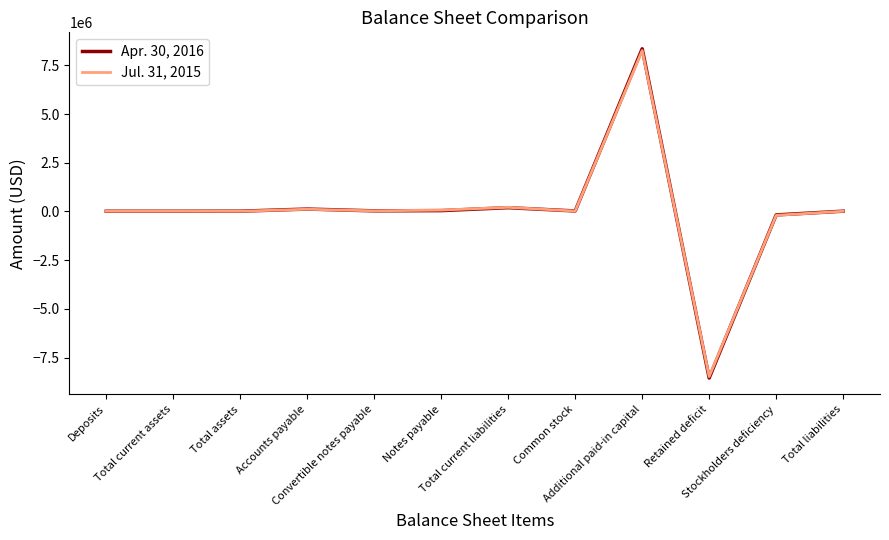

What is the lowest value of the Apr. 30, 2016 series?

-8551069